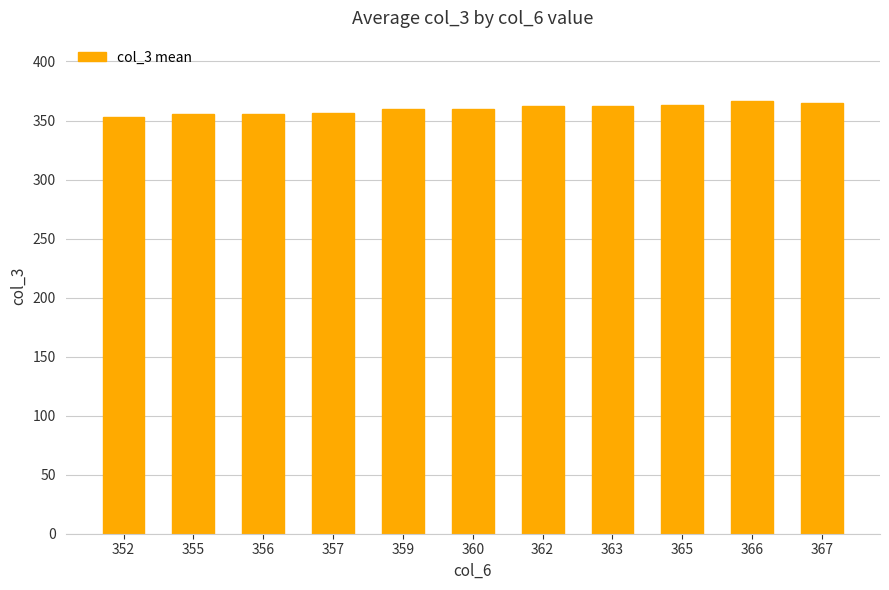

What is the change in value from 356 to 367?

+9.3